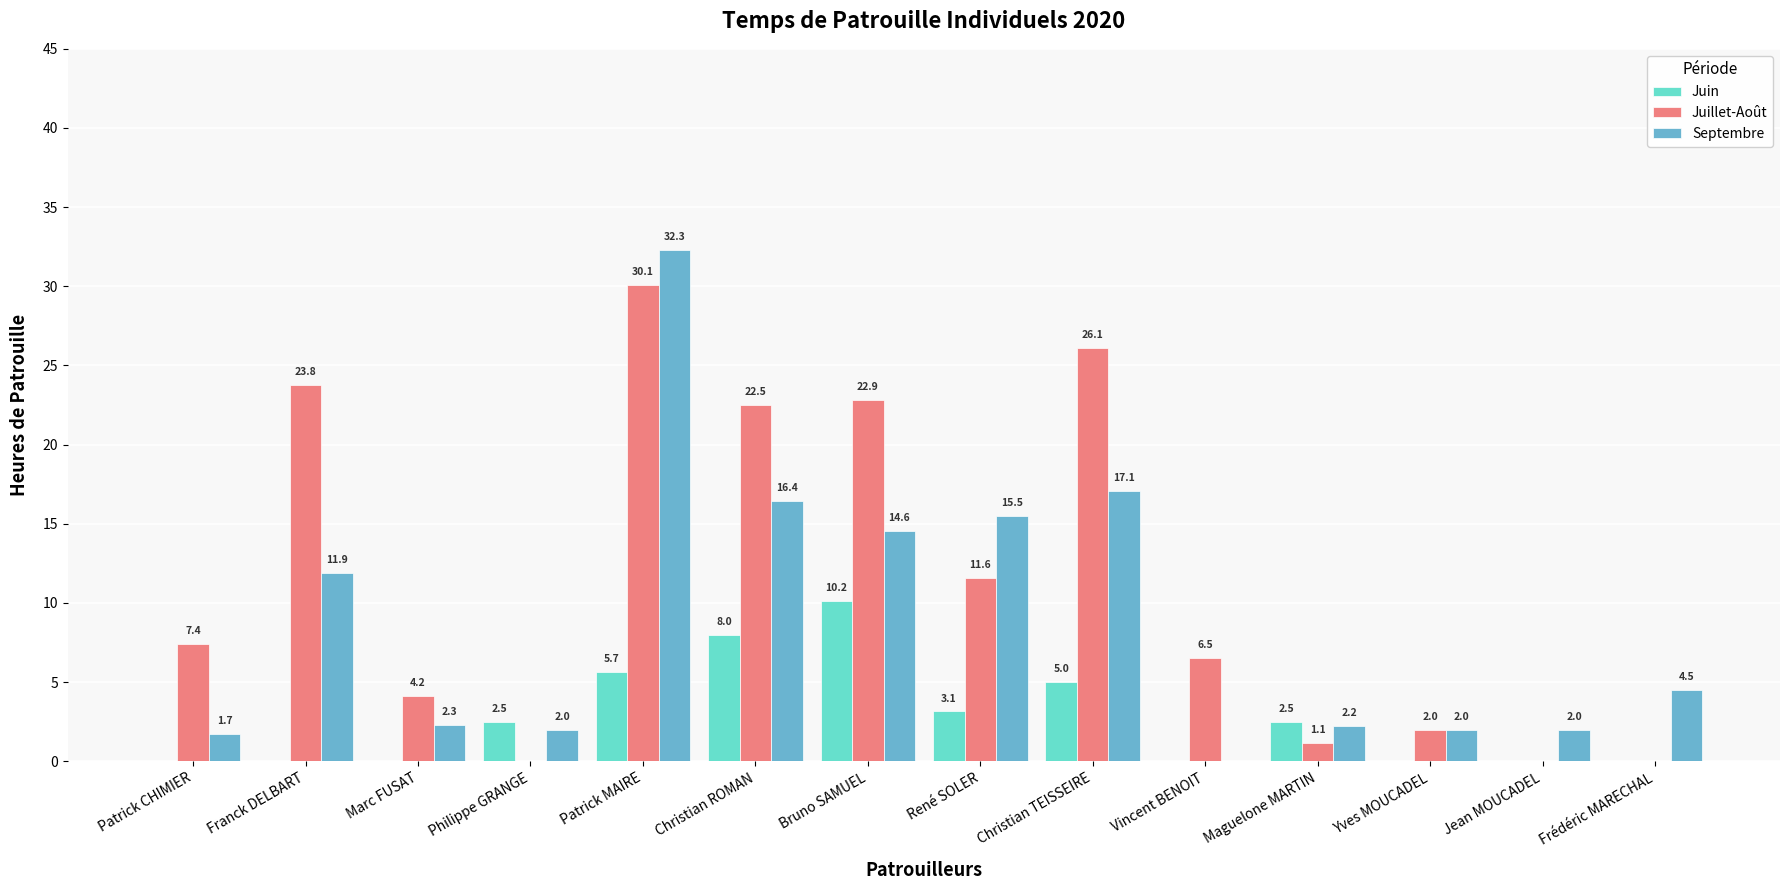

What is the sum of all Juin values?

37.0